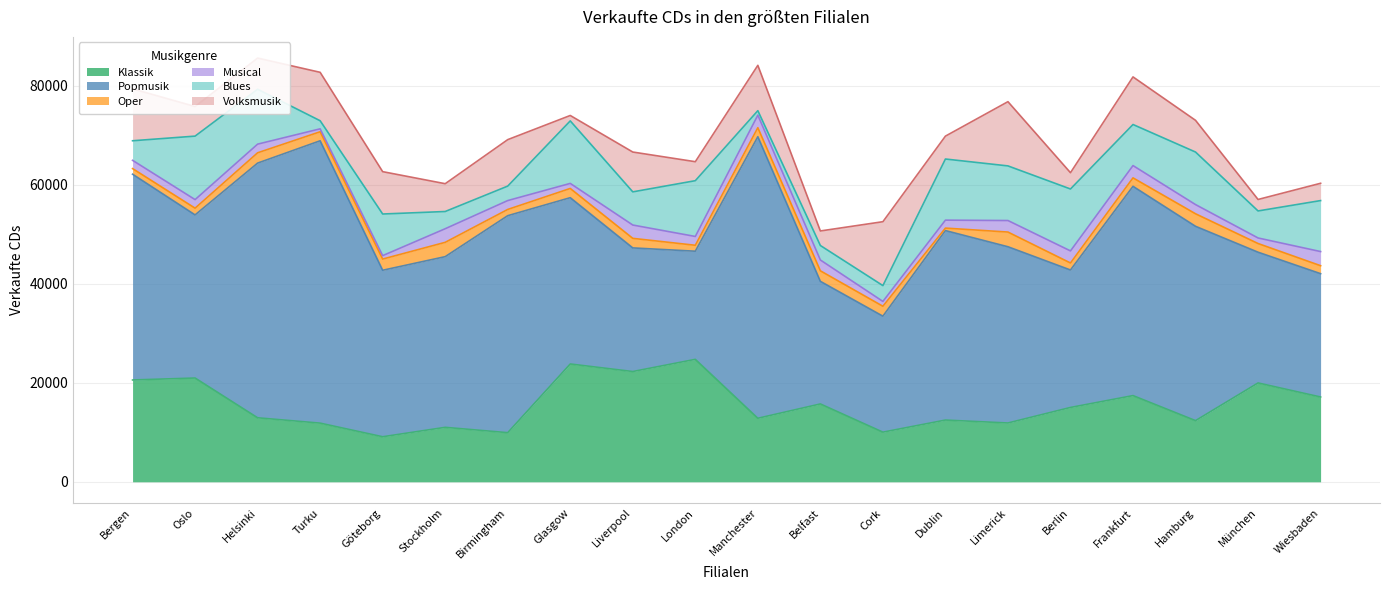

True or false: Klassik and Musical intersect in this chart.

False